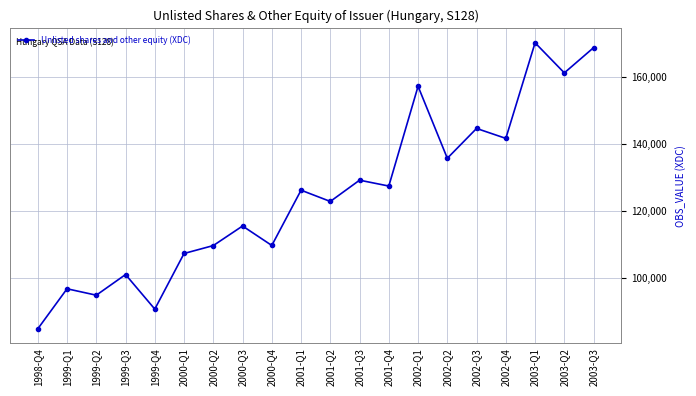

Between 1999-Q1 and 2000-Q1, which is larger?

2000-Q1